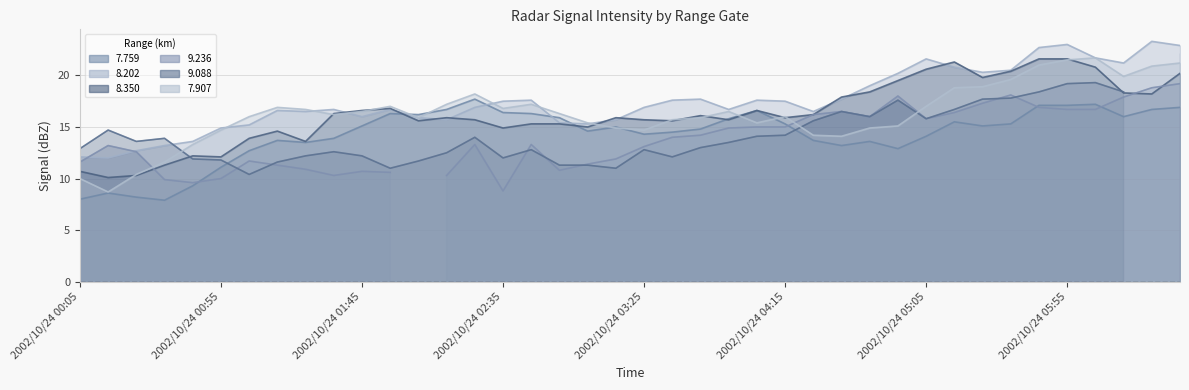

At which category is the sum across all series the highest?

2002/10/24 05:55